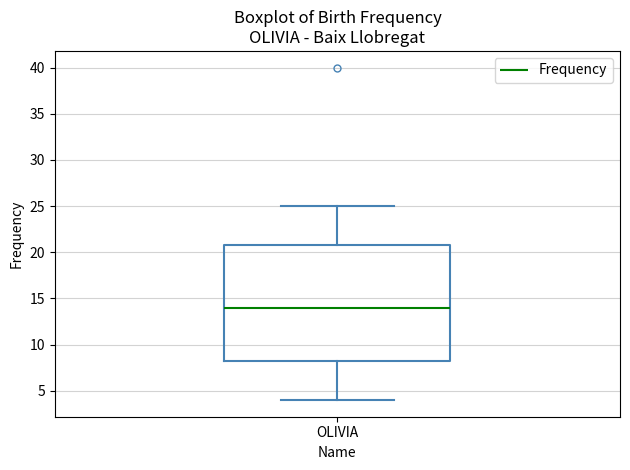

Transcribe this box plot: give where the median line is, the range the box spans, and where the two whiskers end, as read against the y-axis. The values are not printed on the chart, so give them approximately, as read against the axis.

median 14.0, box 8.5 to 21.0, whiskers 4.0 to 25.0